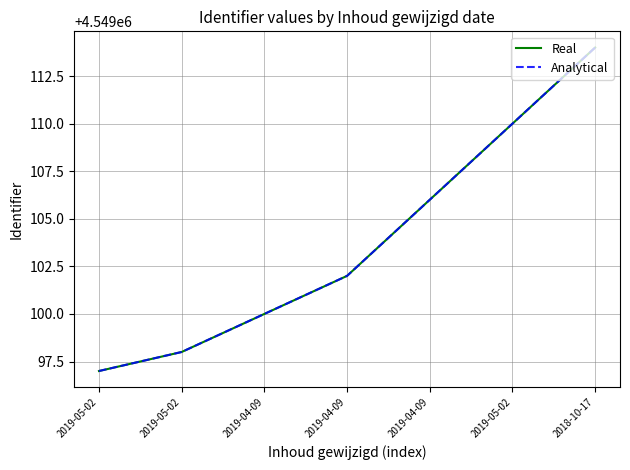

At 2019-04-09, list the series in order from largest to smallest.

Real, Analytical